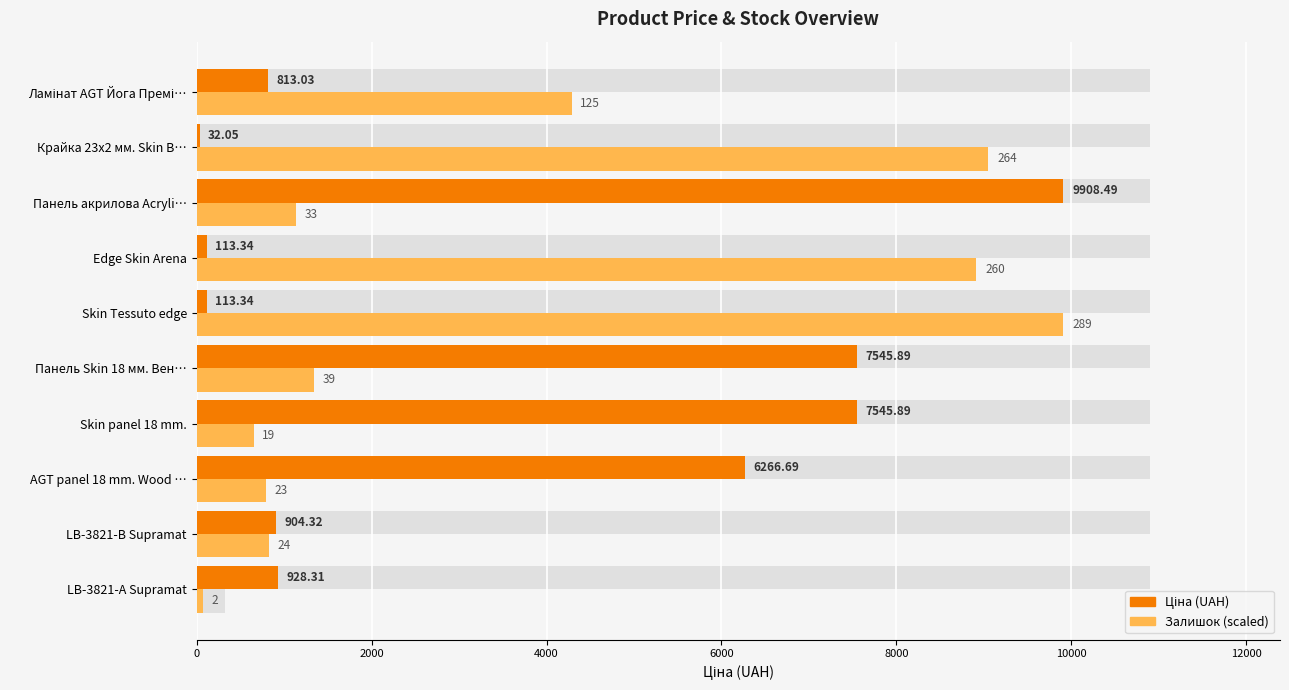

List the series in order of their overall mean, lowest first.

Ціна (UAH), Залишок (scaled)